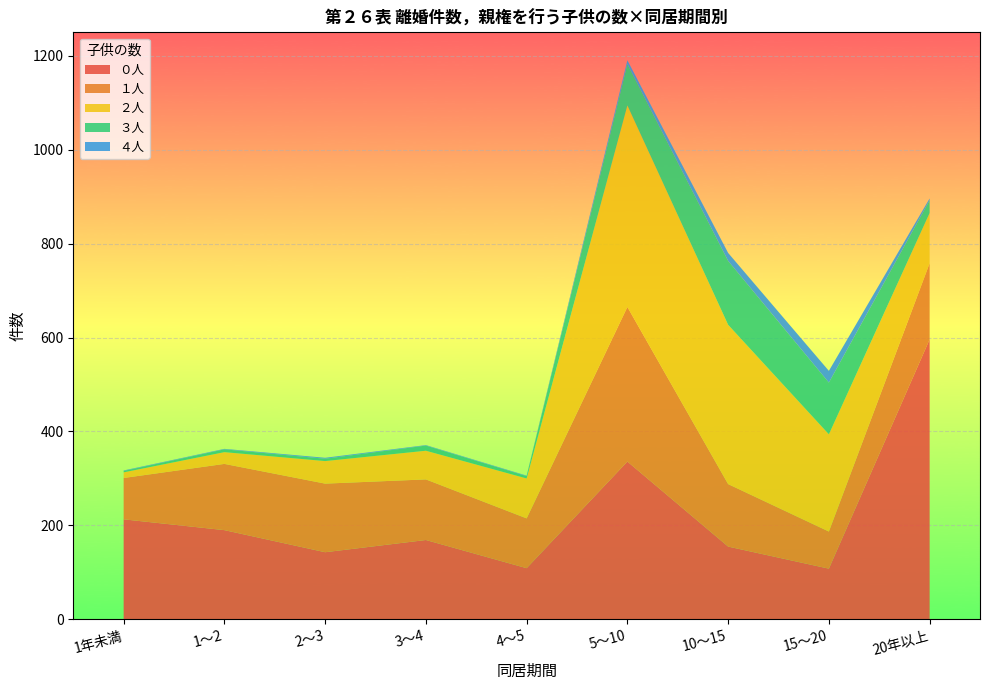

Reading left to right, extract all data points from this chart.

０人: 1年未満=213	1～2=190	2～3=143	3～4=169	4～5=109	5～10=336	10～15=155	15～20=108	20年以上=596
１人: 1年未満=88	1～2=141	2～3=146	3～4=129	4～5=106	5～10=329	10～15=133	15～20=79	20年以上=162
２人: 1年未満=12	1～2=25	2～3=48	3～4=61	4～5=85	5～10=429	10～15=339	15～20=207	20年以上=107
３人: 1年未満=3	1～2=6	2～3=5	3～4=11	4～5=5	5～10=88	10～15=136	15～20=110	20年以上=27
４人: 1年未満=1	1～2=1	2～3=2	3～4=1	4～5=1	5～10=8	10～15=17	15～20=25	20年以上=4